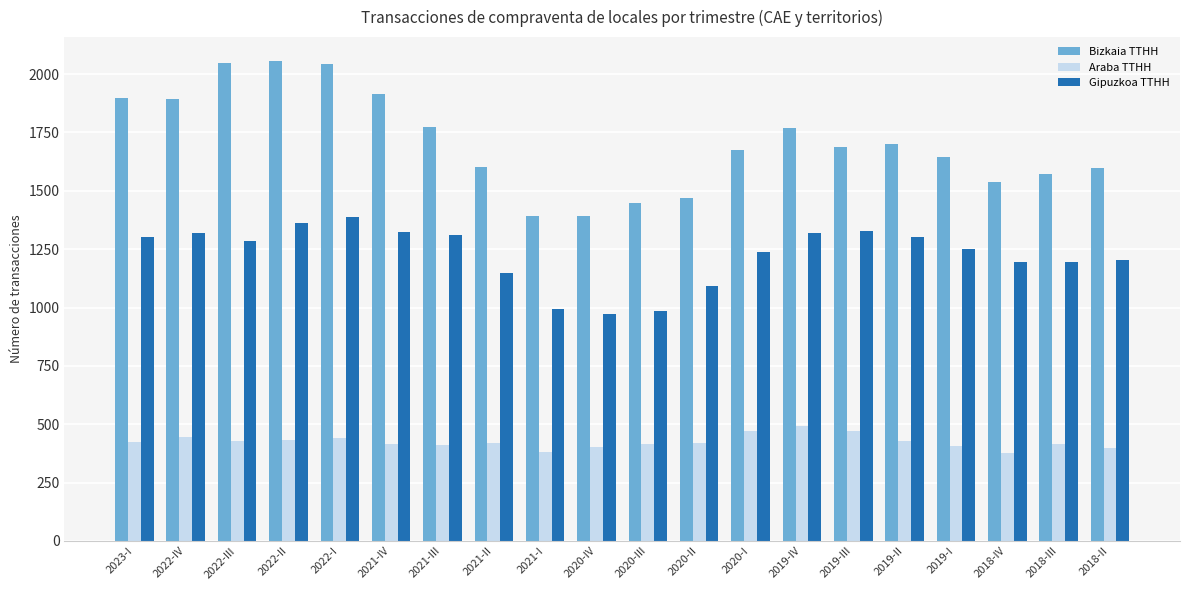

Are the bars grouped side by side (vs. stacked)?

Yes